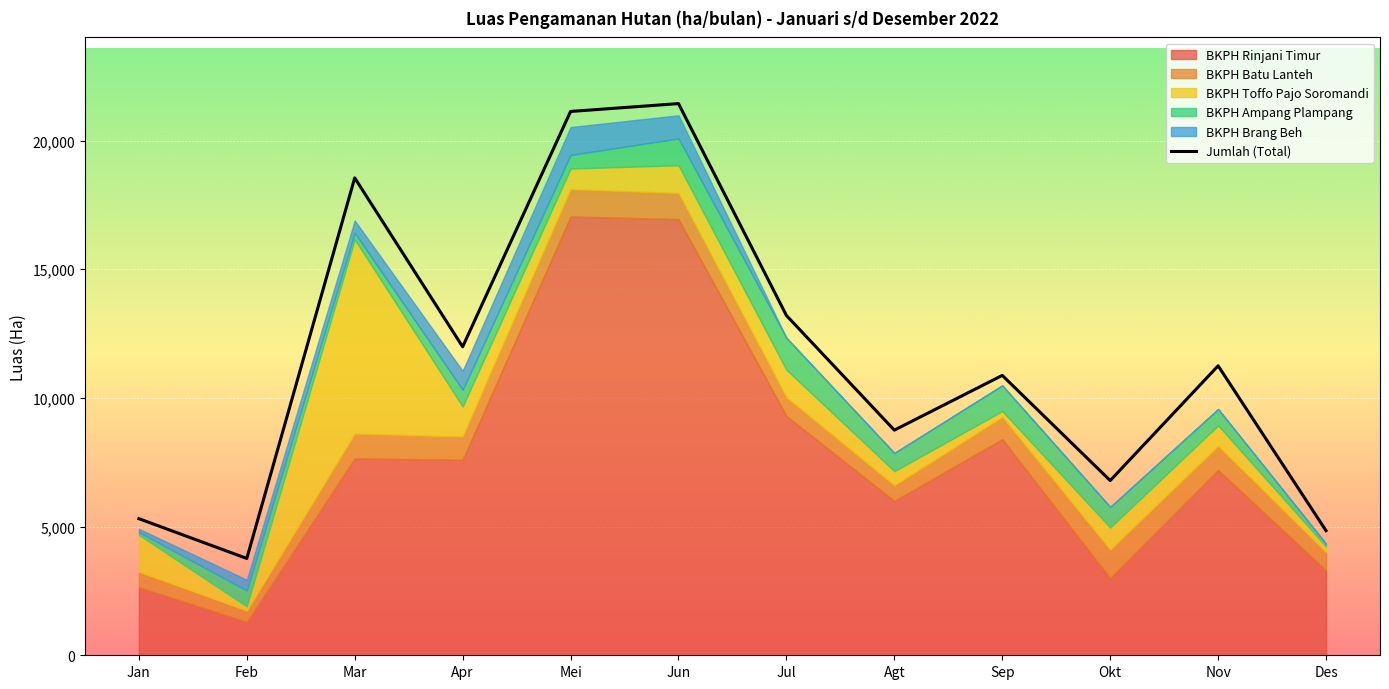

True or false: the data shows 8749 at Agt.

True